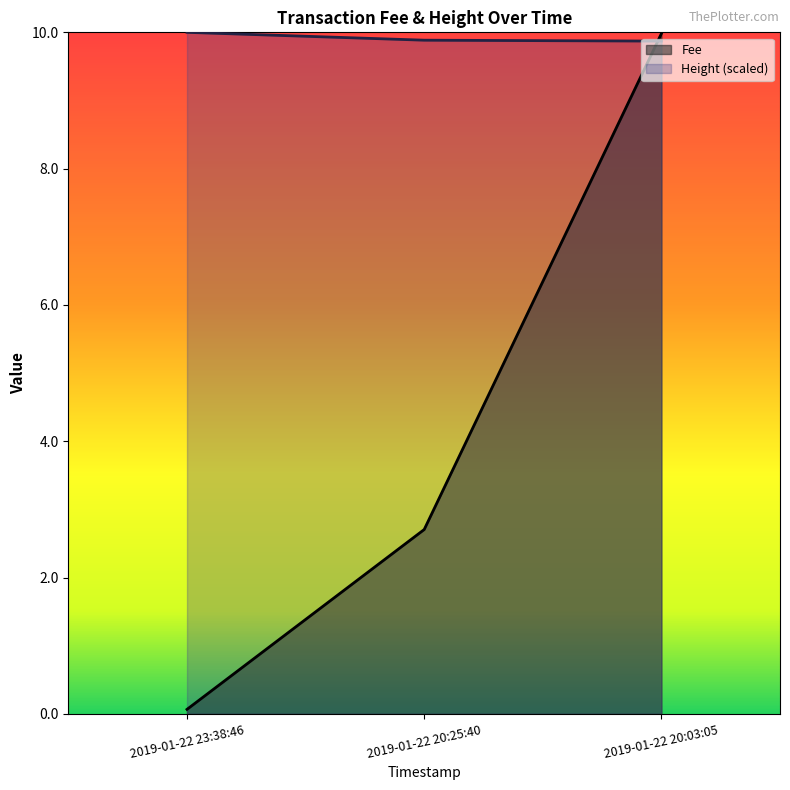

Between 2019-01-22 23:38:46 and 2019-01-22 20:03:05, which is larger?

2019-01-22 20:03:05